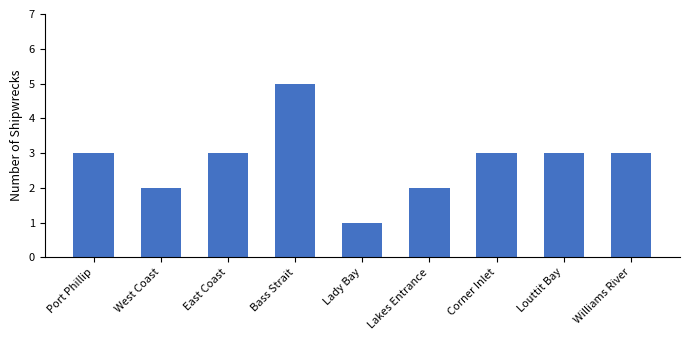

Count the values in the range 2 to 3.

7